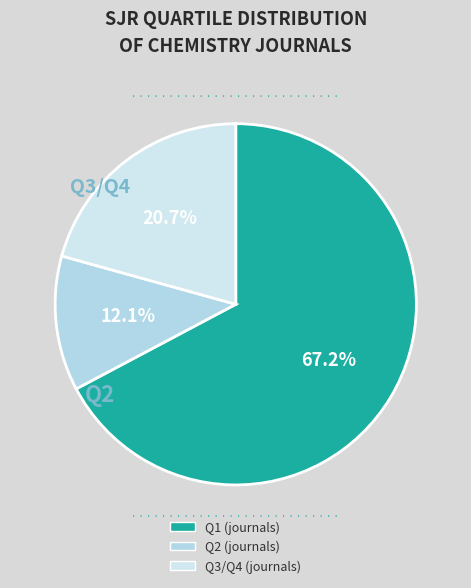

What is the total percentage of Q2 and Q1?

79.3%